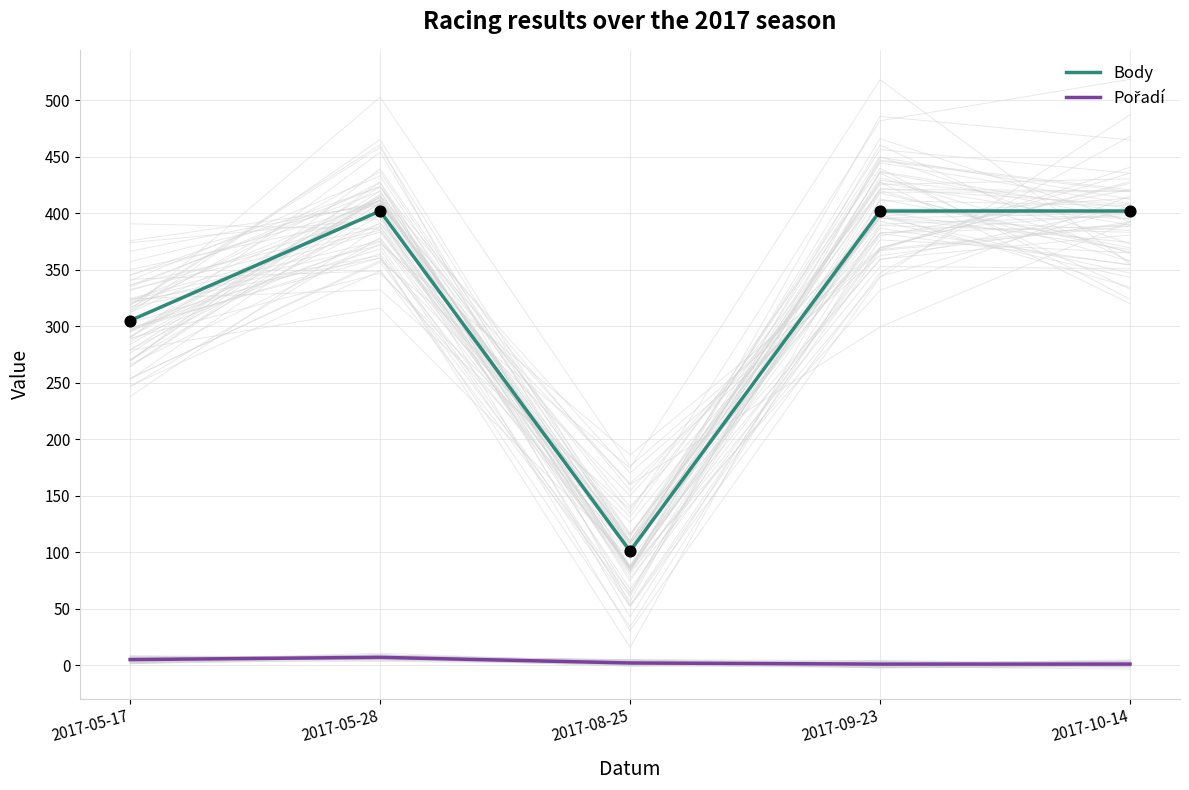

Is the value of Body at 2017-09-23 greater than the value of Pořadí at 2017-09-23?

Yes